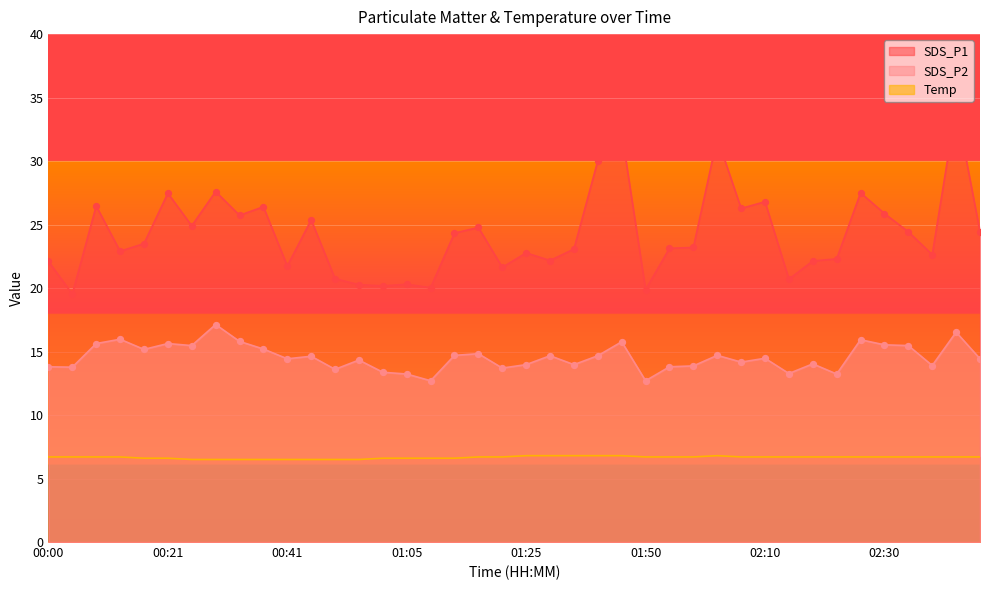

Is the value of Temp at 01:25 greater than the value of SDS_P2 at 02:38?

No